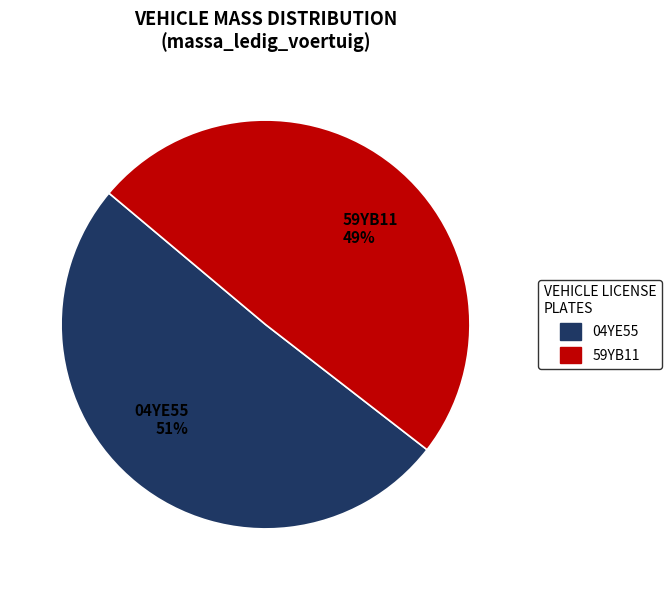

Rank the categories by value from lowest to highest.

59YB11, 04YE55